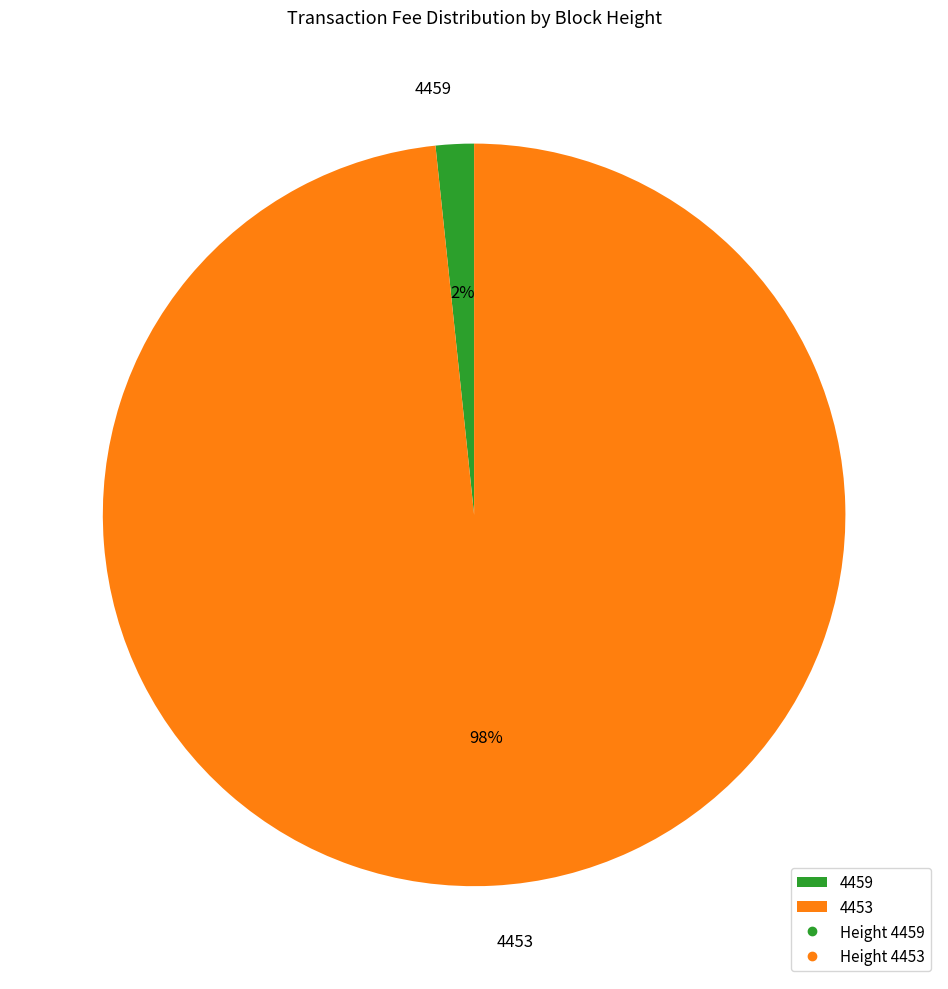

Count the number of slices in the pie.

2